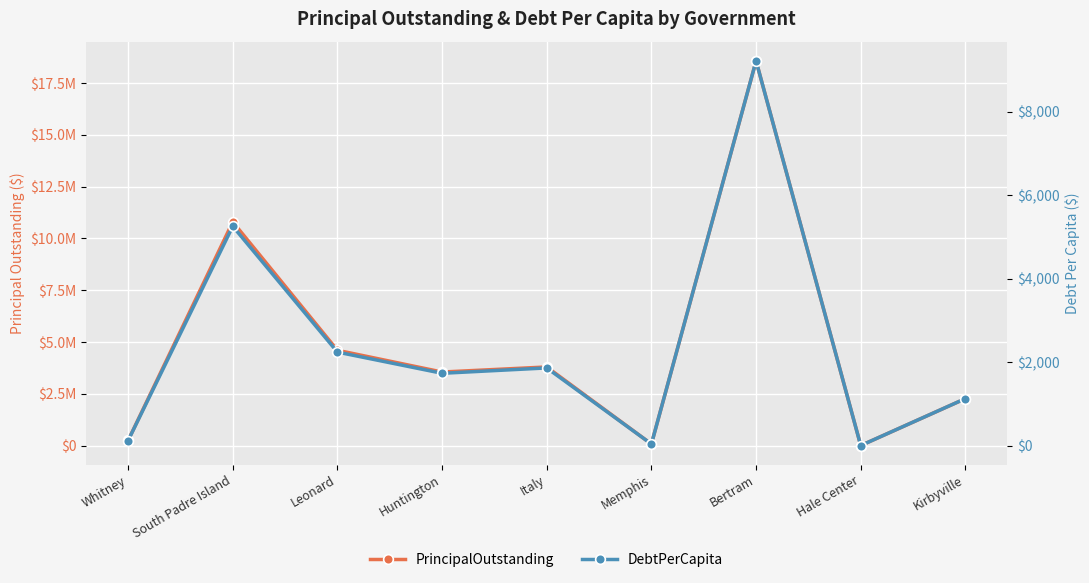

What is the difference between the maximum and second lowest values in the PrincipalOutstanding series?

18501000.0